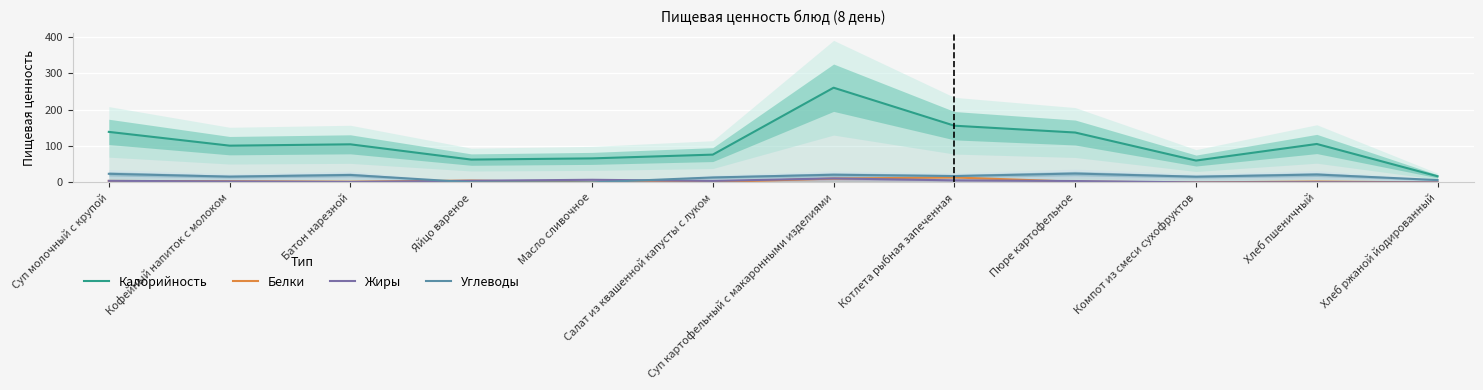

Is it true that Калорийность equals 76.8 at Пюре картофельное?

False